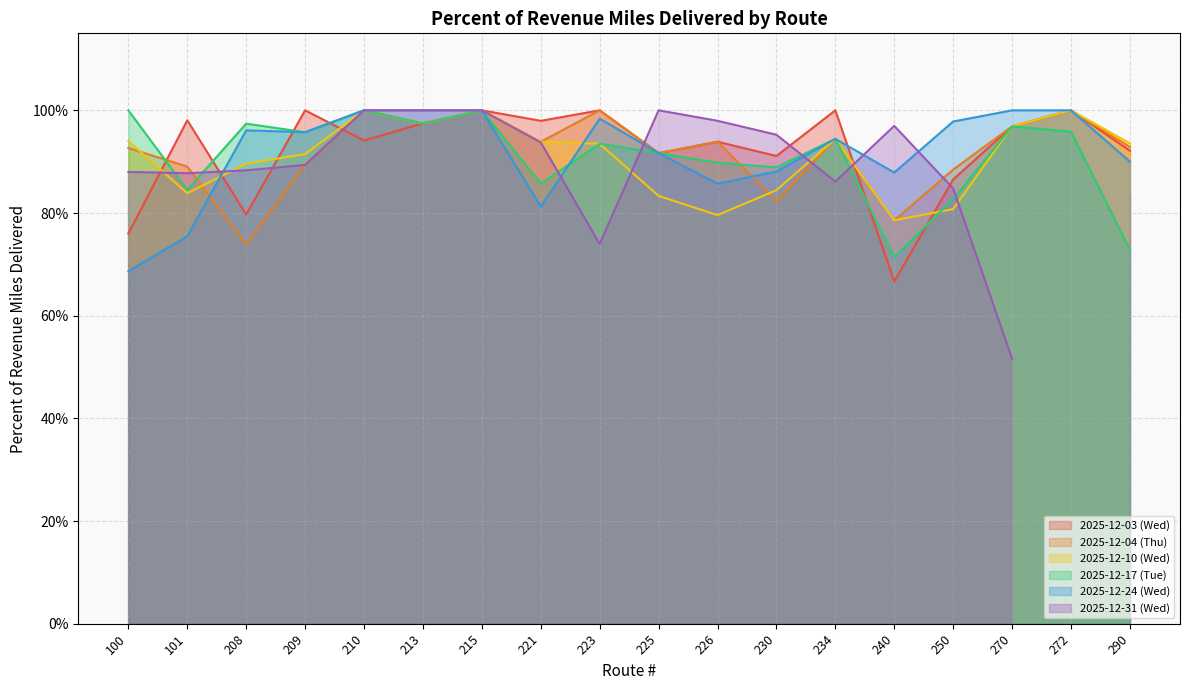

The 2025-12-04 (Thu) series shows 1.5 at 223. True or false?

False